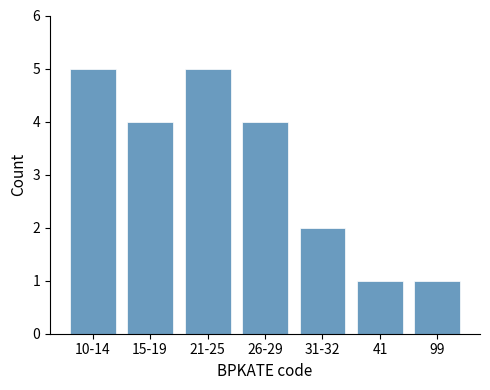

Reading right to left, what are all the values shown in this chart?

99=1	41=1	31-32=2	26-29=4	21-25=5	15-19=4	10-14=5